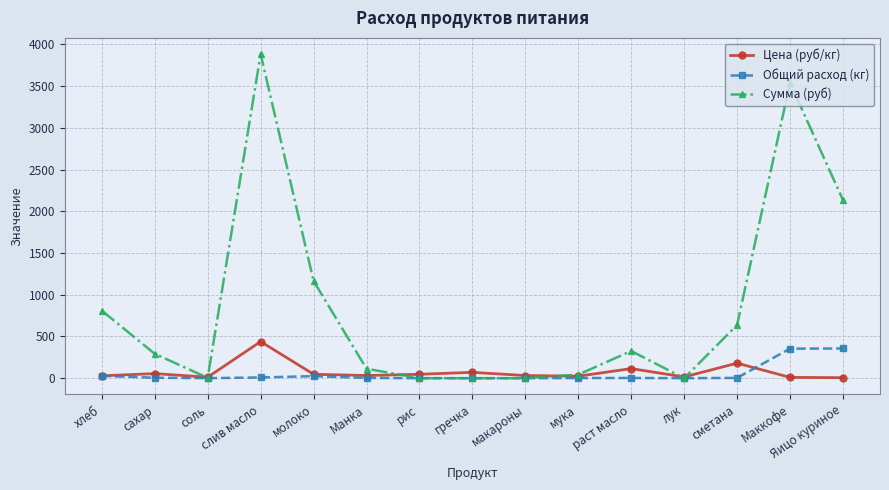

What is the greatest value displayed?

3884.2